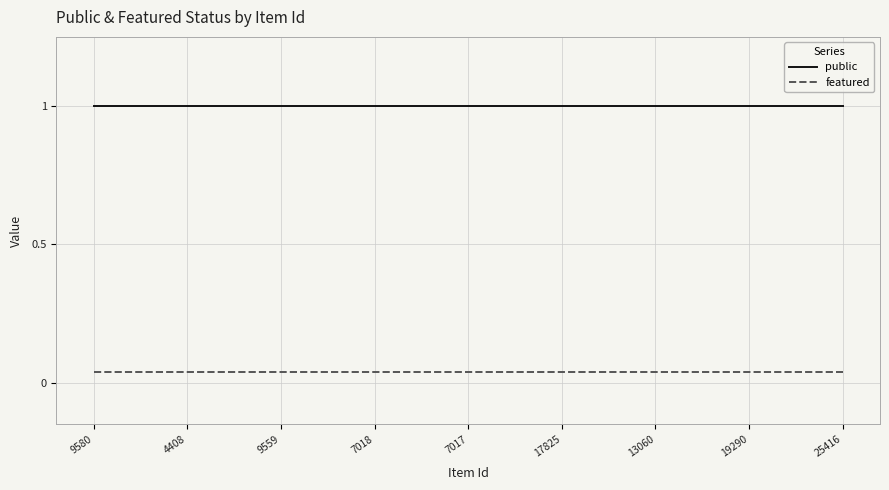

List the series in order of their peak value, lowest first.

featured, public